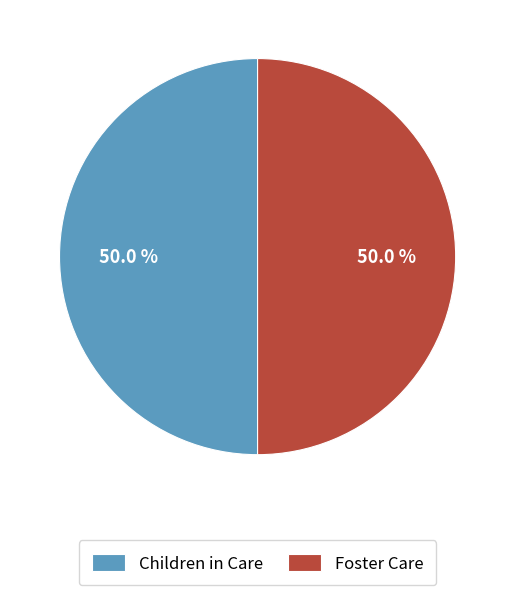

Combined, do Children in Care and Foster Care account for over 50%?

Yes